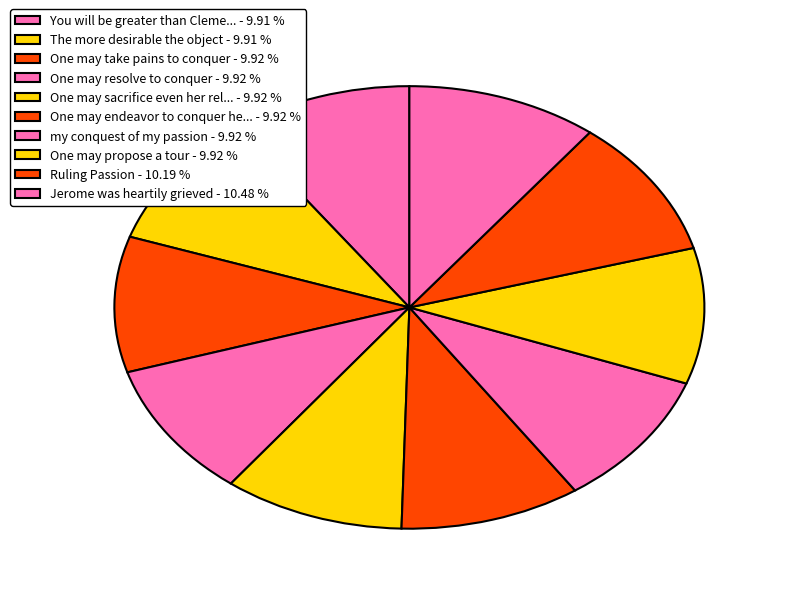

How many segments does this pie chart have?

10